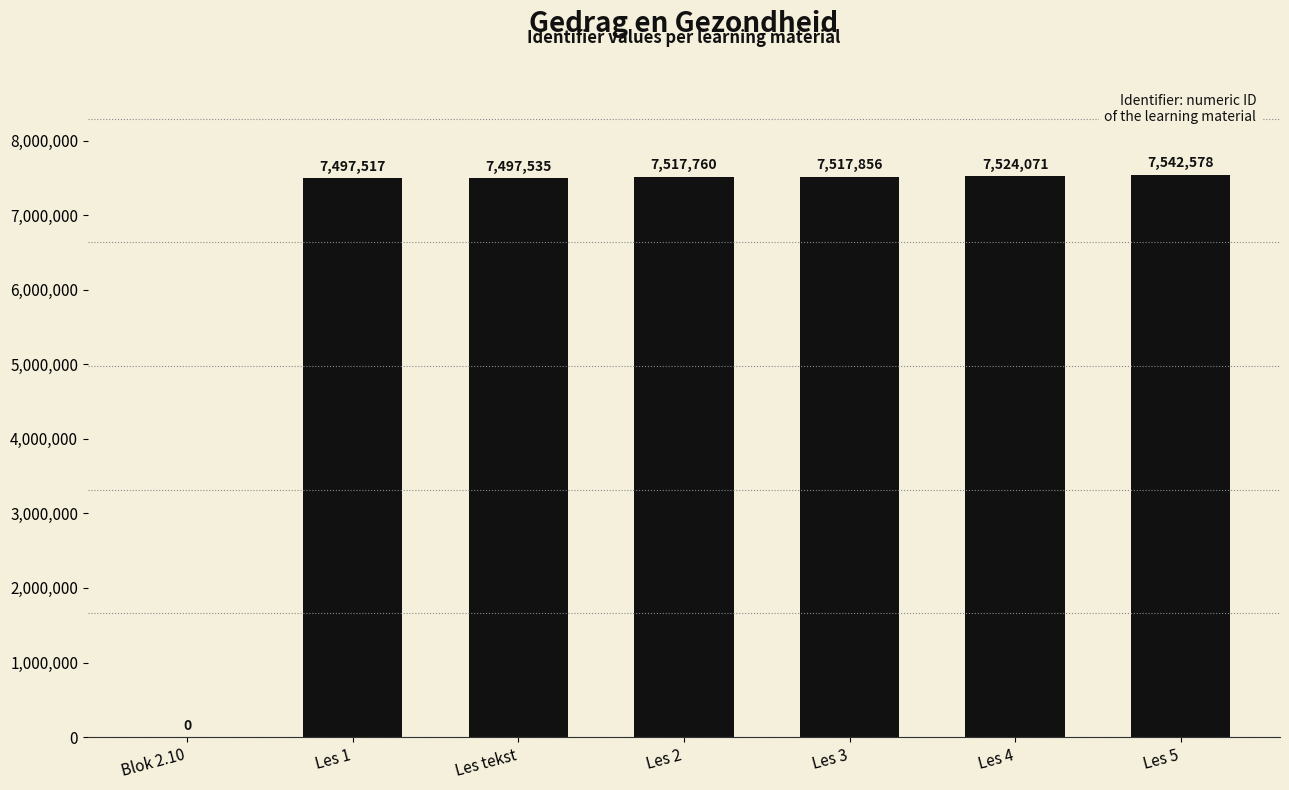

Read the value at Les 2.

7517760